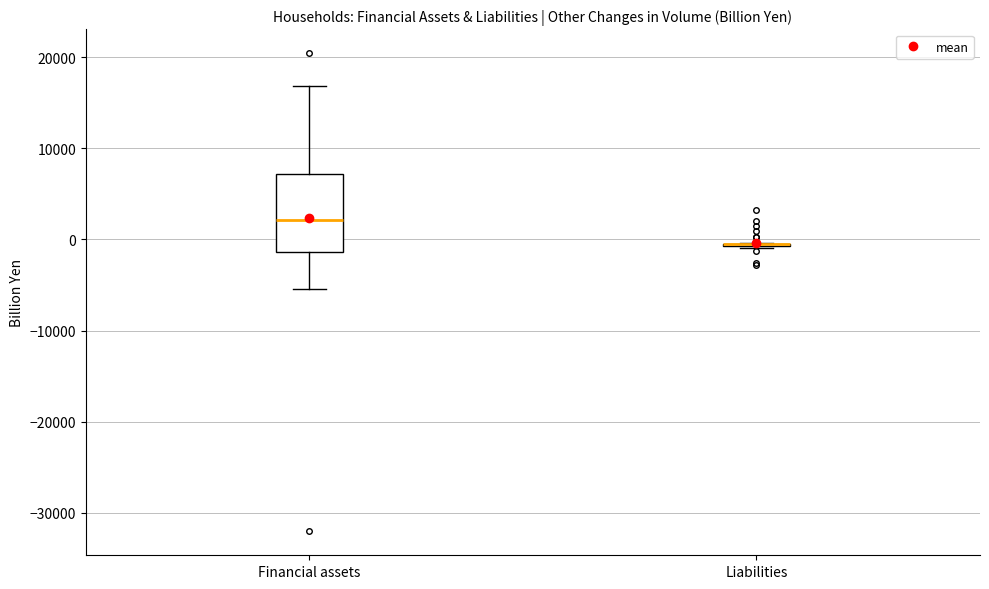

Where does the lower whisker of the box for Financial assets end on the y-axis? The values are not printed on the chart, so give them approximately, as read against the axis.

-5000